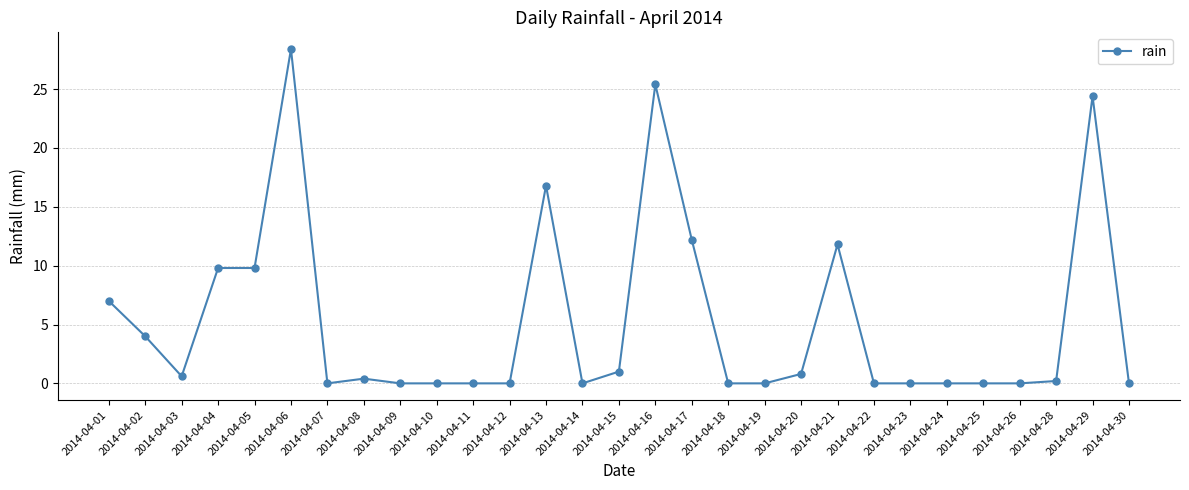

How many lines are shown in the chart?

1